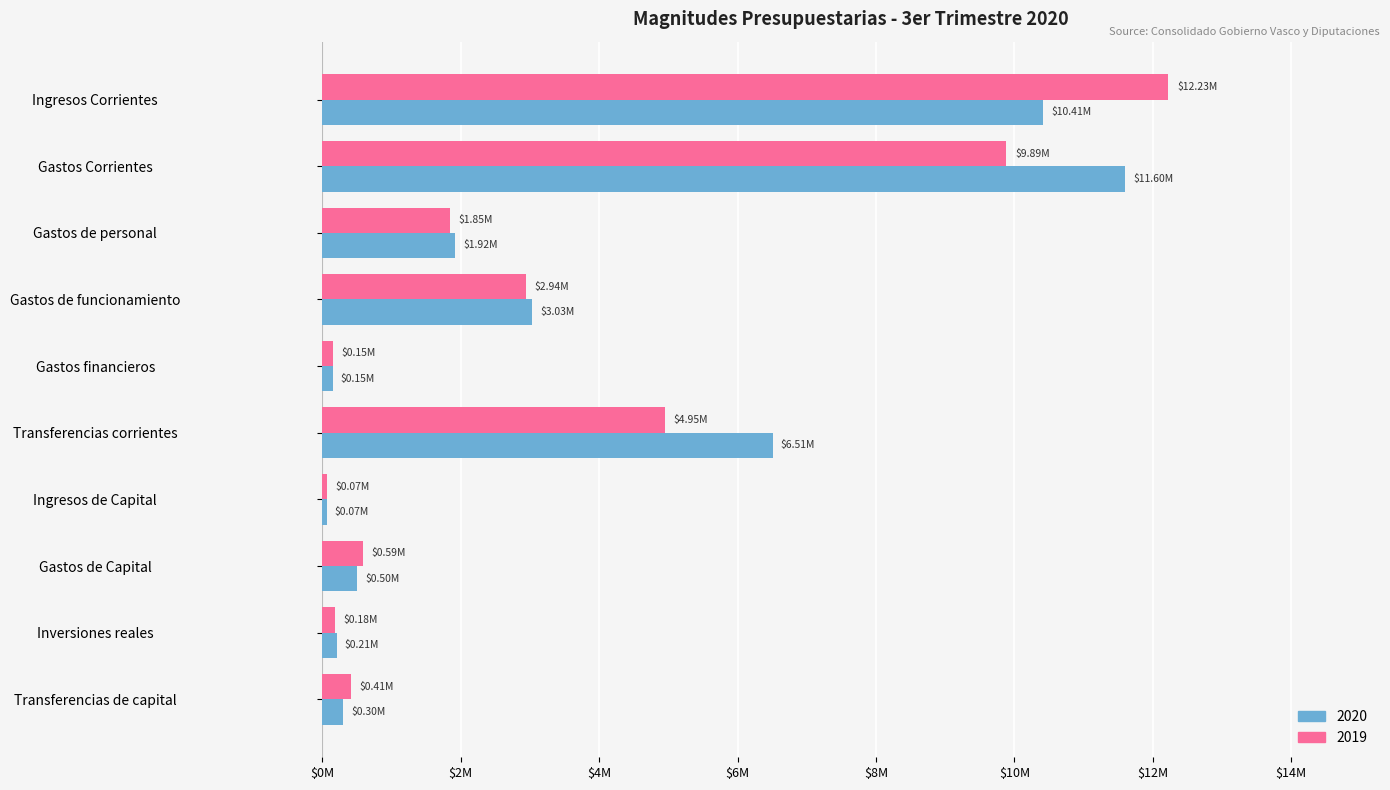

What is the total value across all series at Gastos financieros?

298282.5